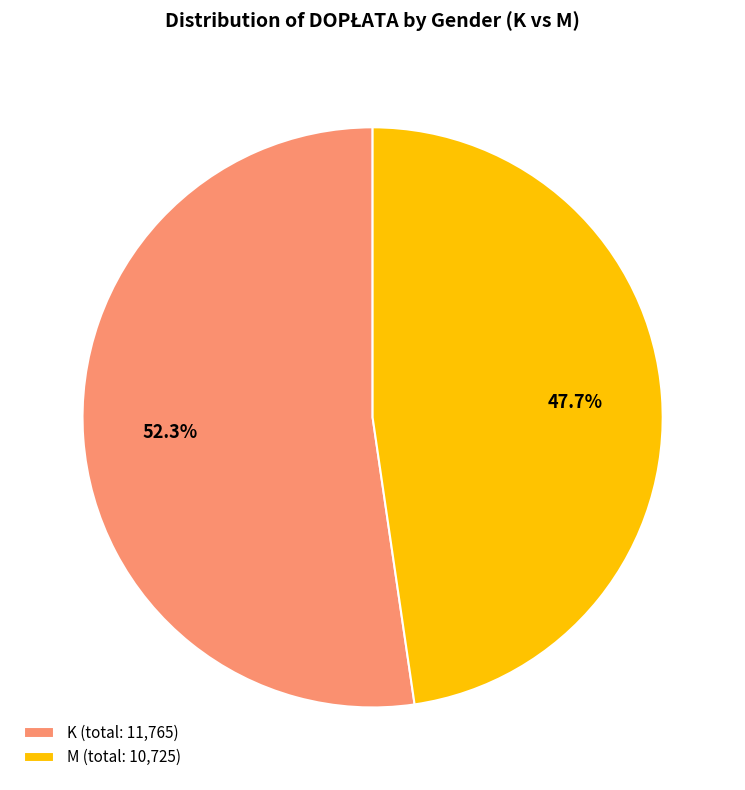

What is the ratio of the value at K (total: 11,765) to the value at M (total: 10,725)?

1.1